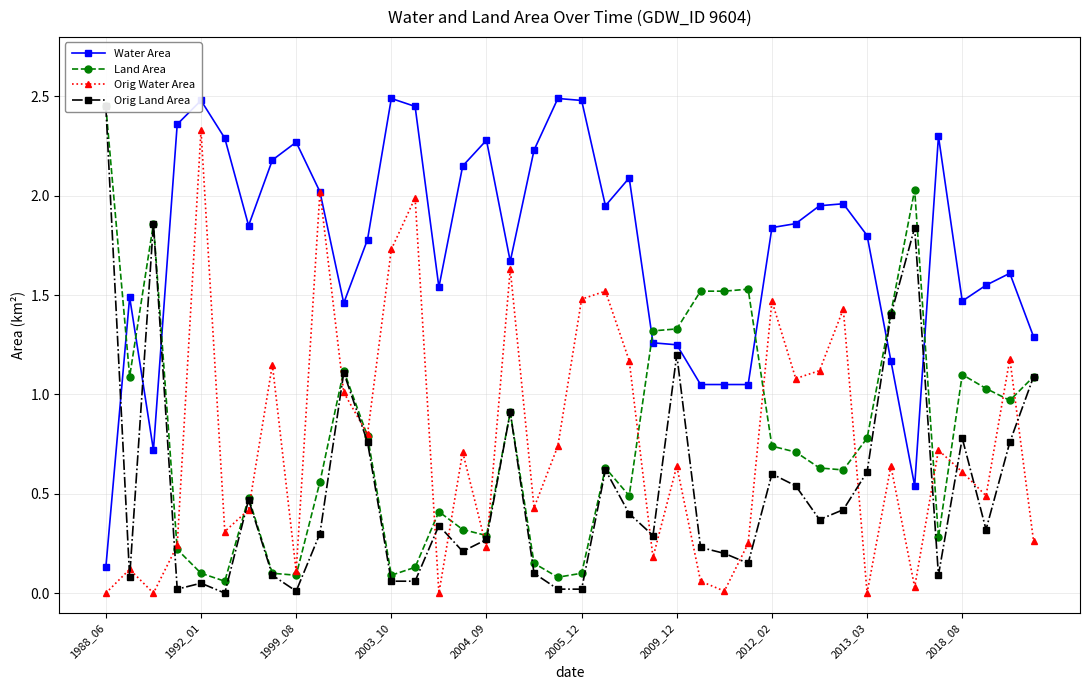

What position from the right is 26?

14